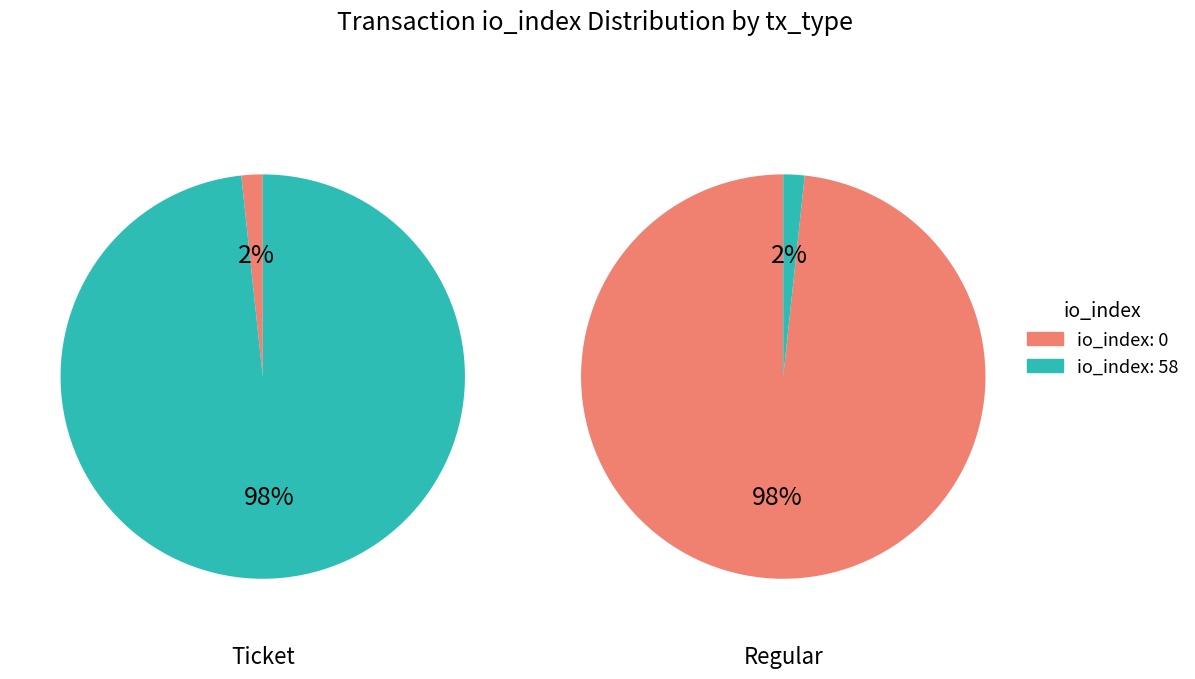

Is there a majority slice in this chart?

Yes